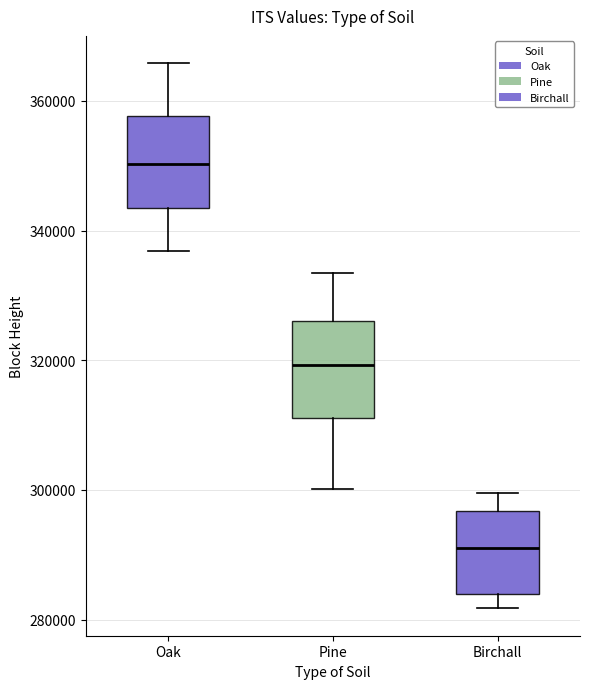

Reading left to right, read every box against the y-axis: the position of its median line, the range the box covers, and the ends of its whiskers. The values are not printed on the chart, so give them approximately, as read against the axis.

Oak: median 350000, box 344000 to 358000, whiskers 336000 to 366000
Pine: median 320000, box 312000 to 326000, whiskers 300000 to 334000
Birchall: median 292000, box 284000 to 296000, whiskers 282000 to 300000